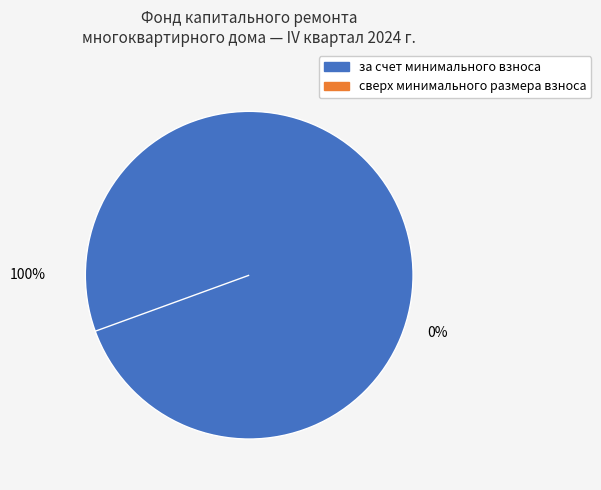

What percentage is NOT represented by сверх минимального размера взноса?

100.0%